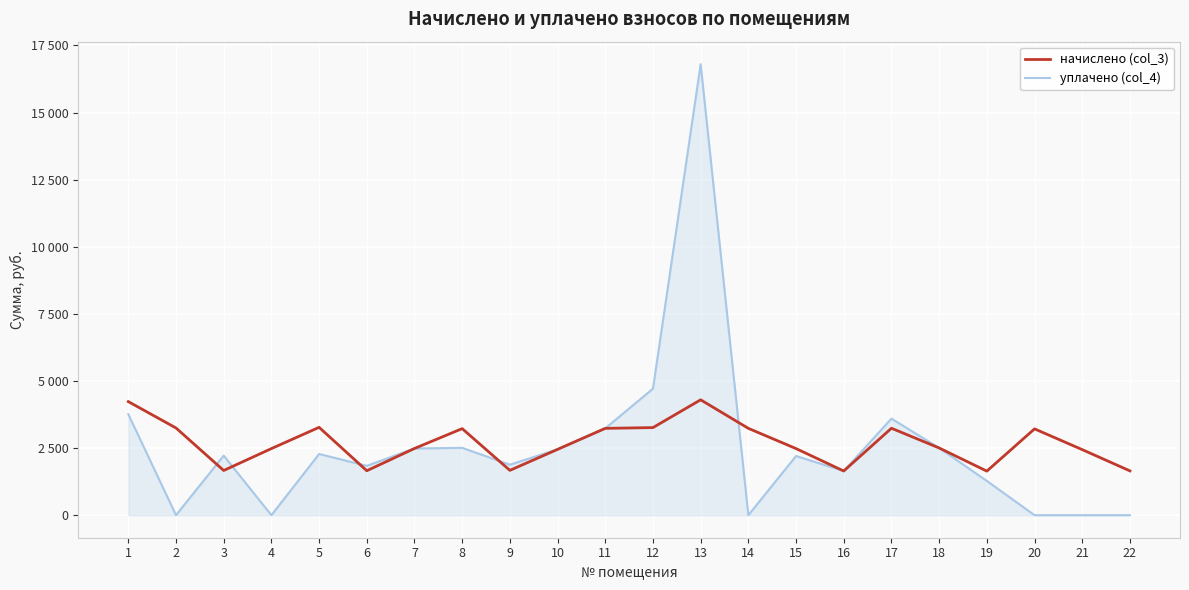

At which category does the chart reach its peak across all series?

13